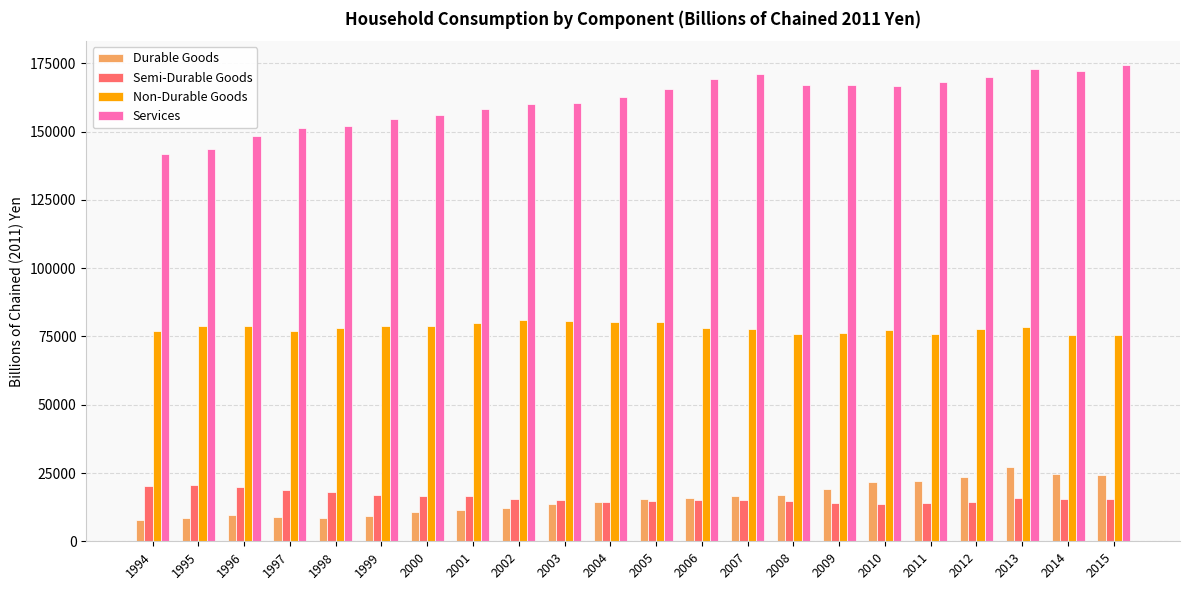

Does the chart contain stacked bars?

No